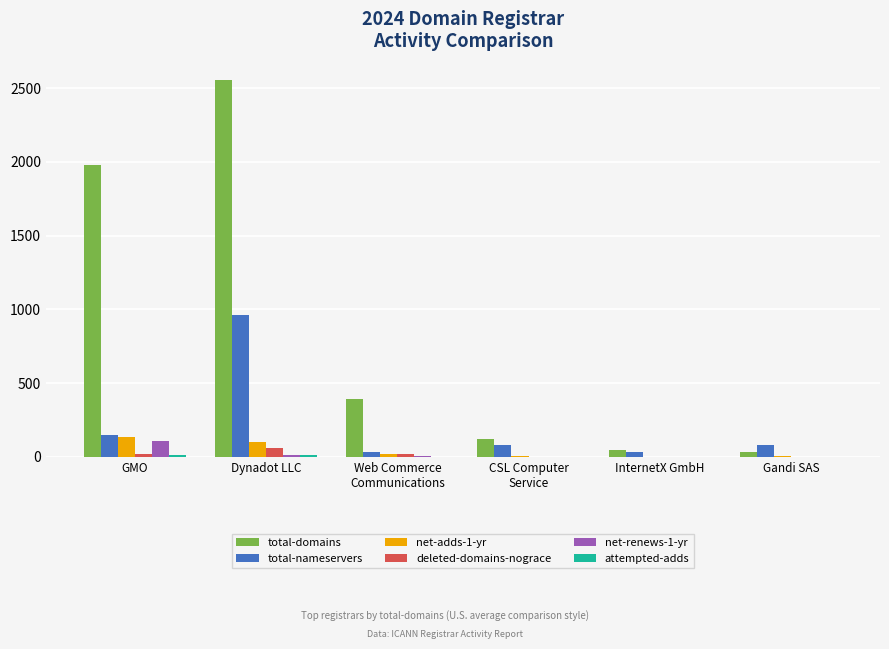

The value of total-nameservers at Web Commerce
Communications is 32. True or false?

True